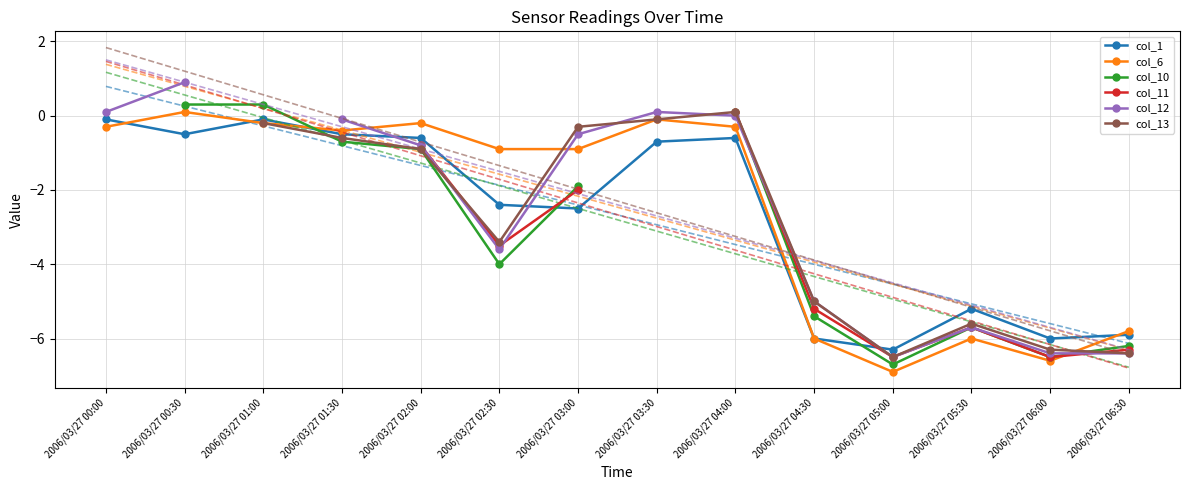

Which series has the widest spread of values?

col_12